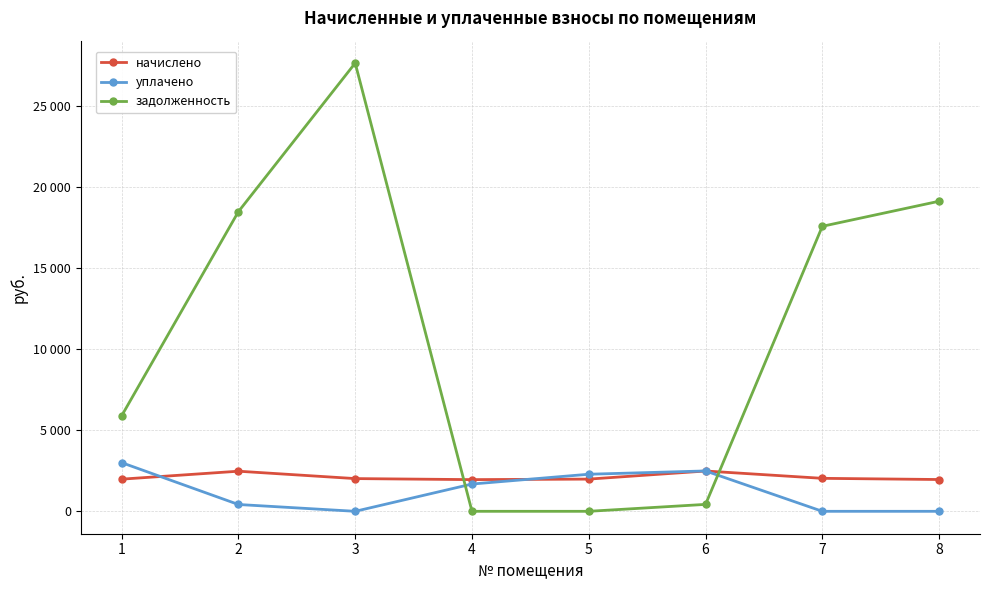

Which series changed the most between 1 and 6?

задолженность